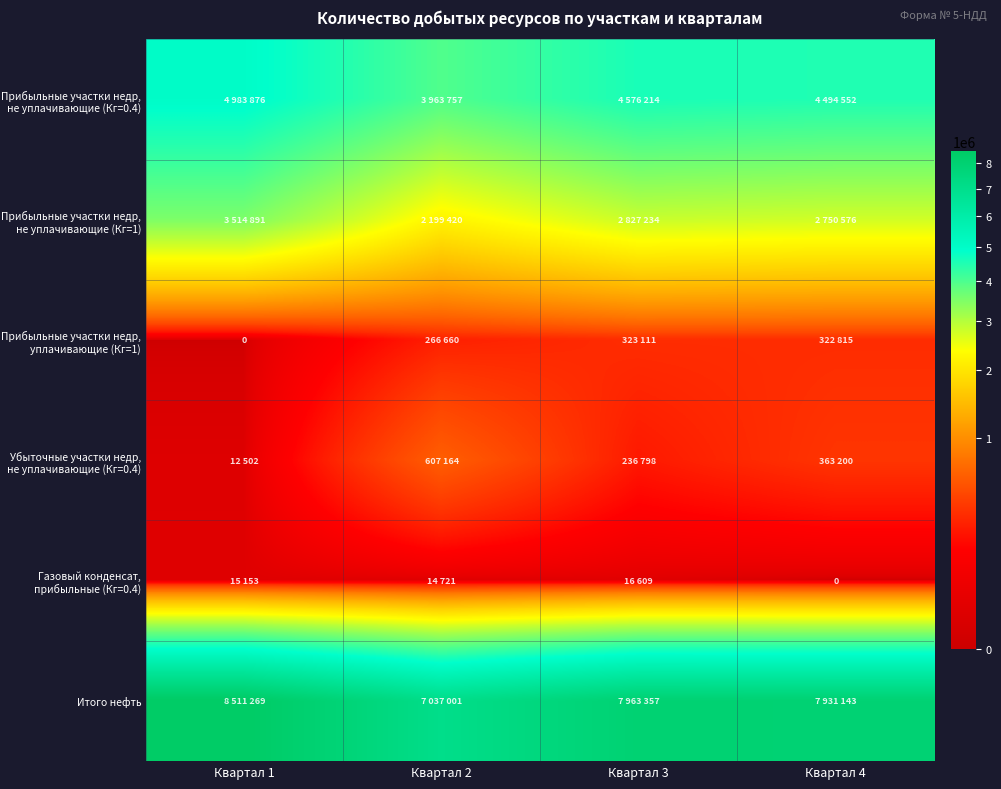

List the labels in order of Газовый конденсат, прибыльные (Кг=0.4) value, smallest first.

Квартал 4, Квартал 2, Квартал 1, Квартал 3